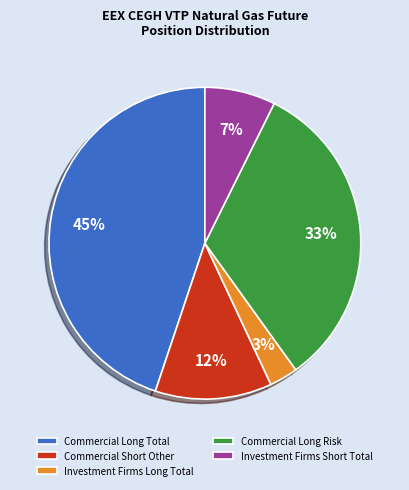

To the nearest percent, what is the difference between the largest and smallest slice percentages?

42%